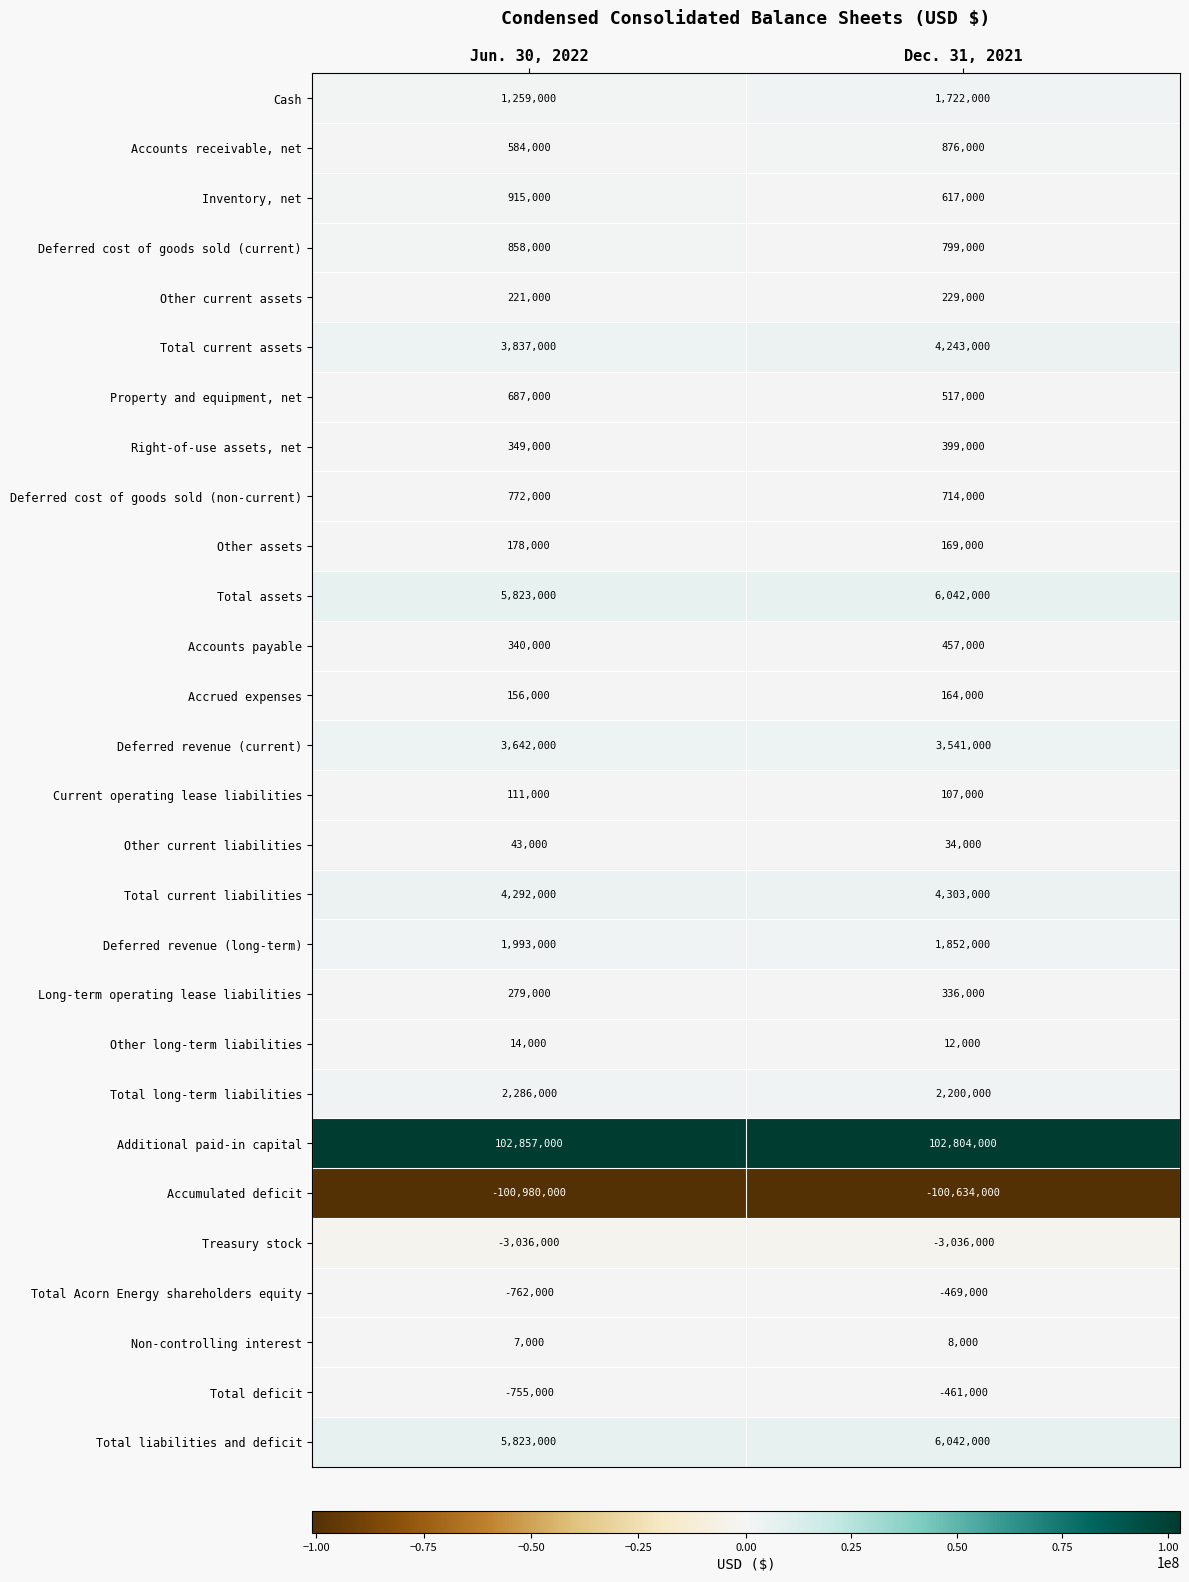

What is the highest value of the Accrued expenses series?

164000